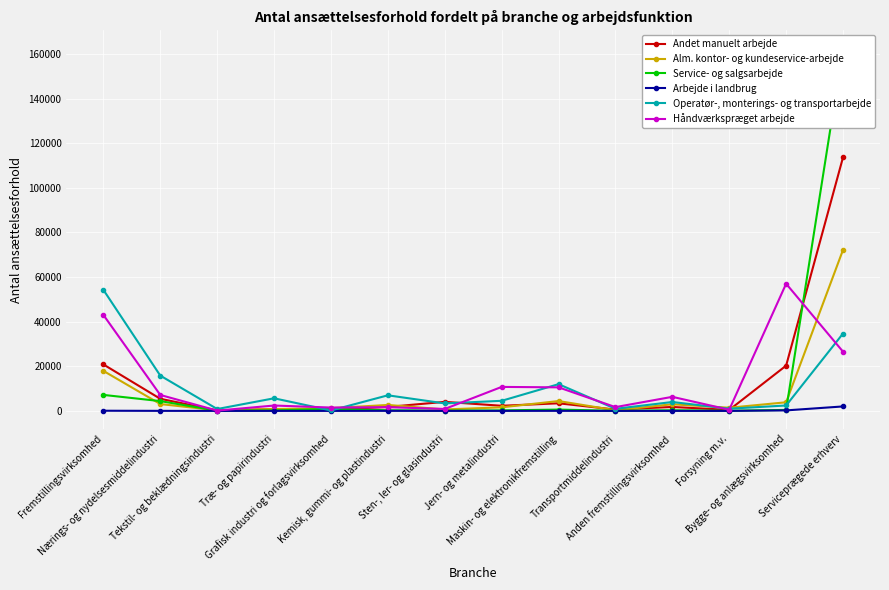

True or false: Håndværkspræget arbejde has a value of 1055 at Transportmiddelindustri.

False